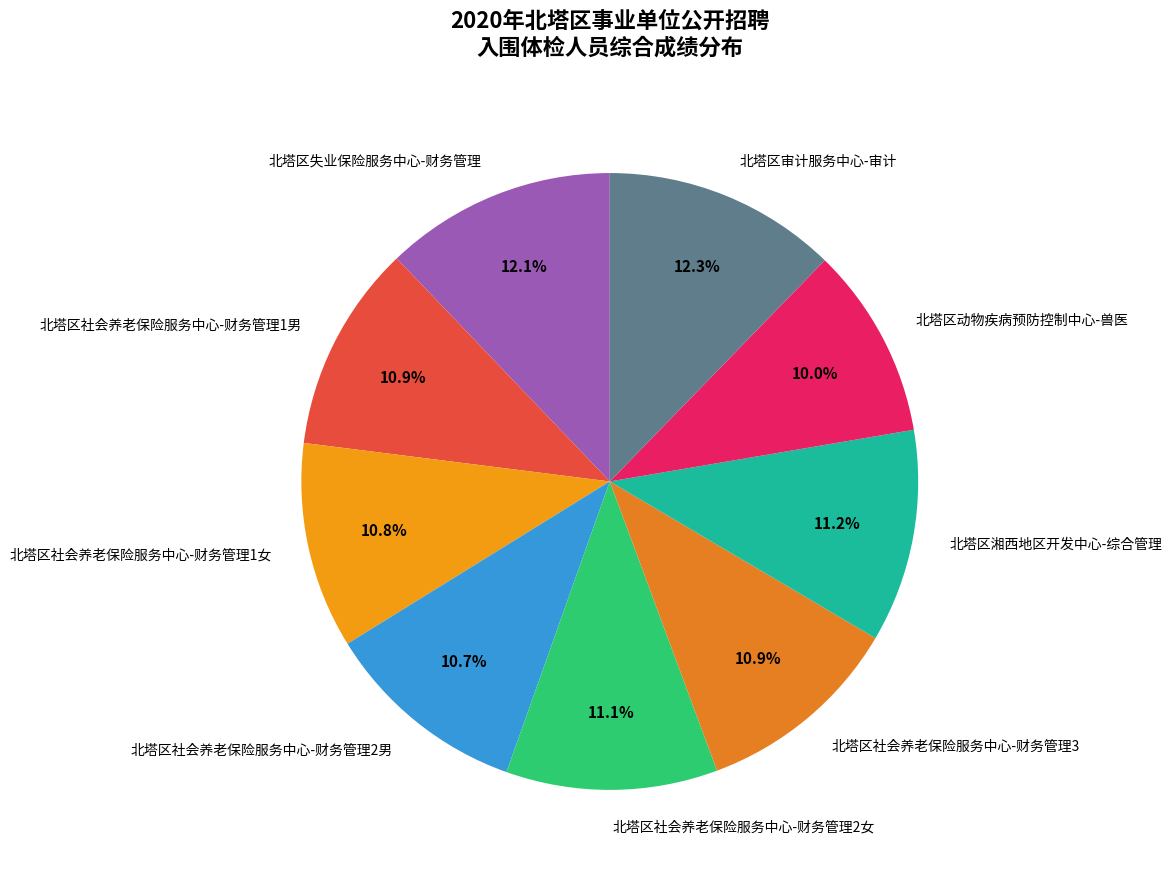

Is it true that 北塔区社会养老保险服务中心-财务管理1男 is 11% of the pie?

True